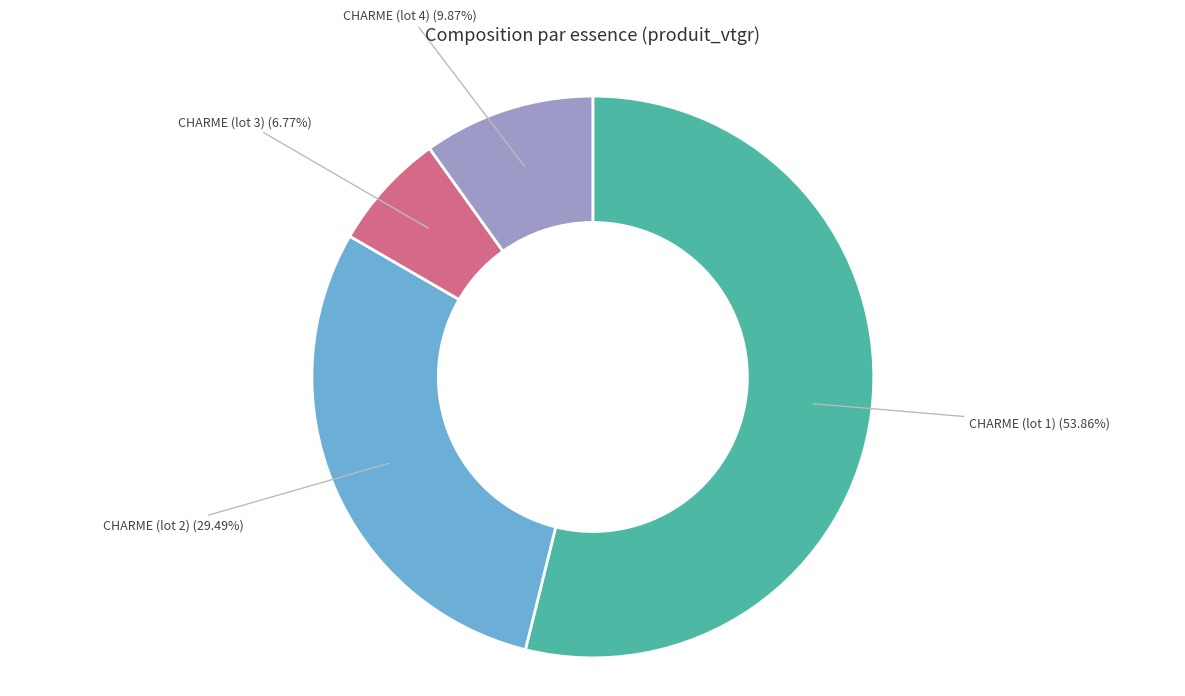

Approximately how many times larger is the value at CHARME (lot 2) compared to CHARME (lot 4)?

3.0